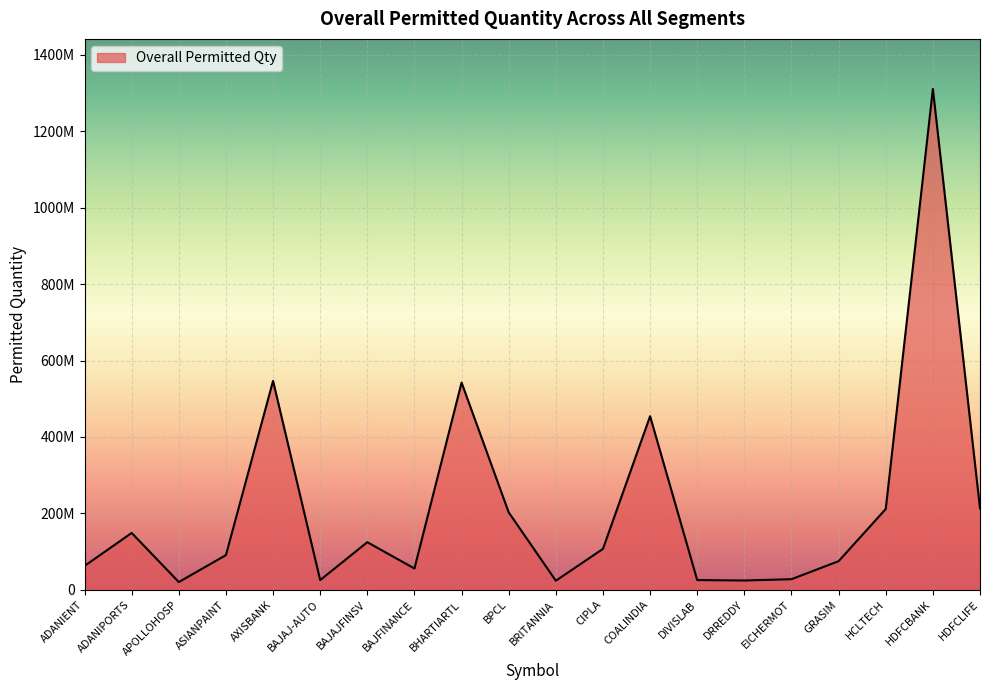

What is the value of the 3rd point from the left?

20321409